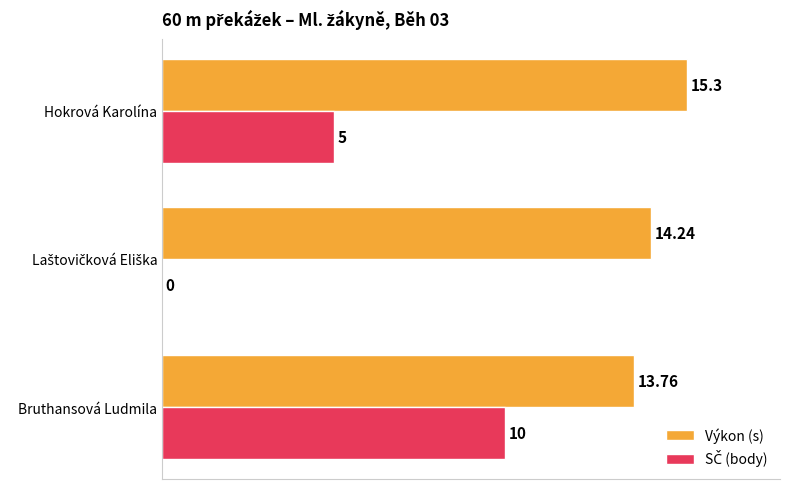

Which series has the largest total across all categories?

Výkon (s)